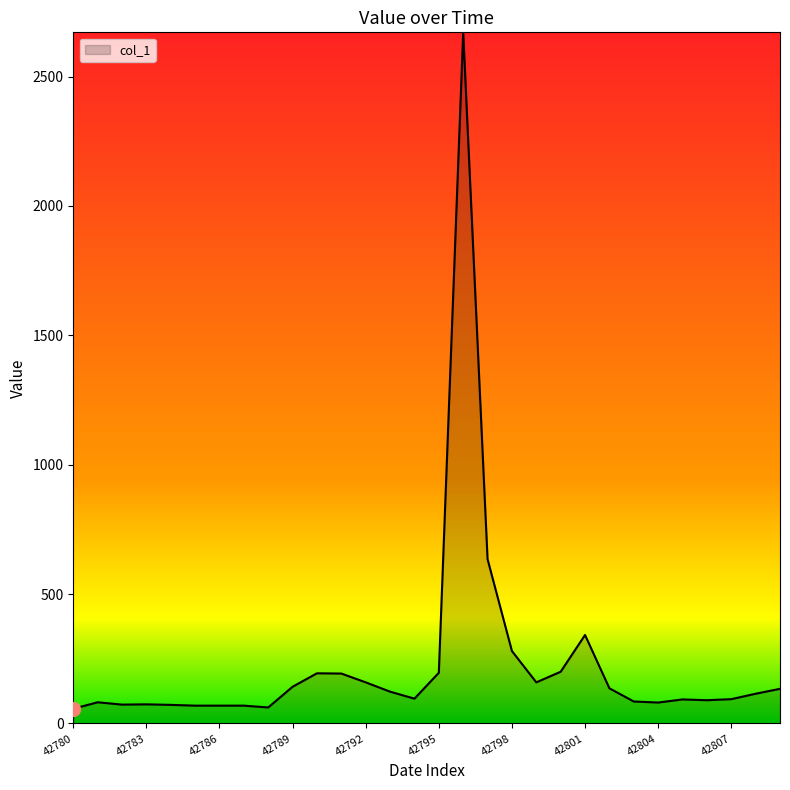

What is the smallest value displayed?

57